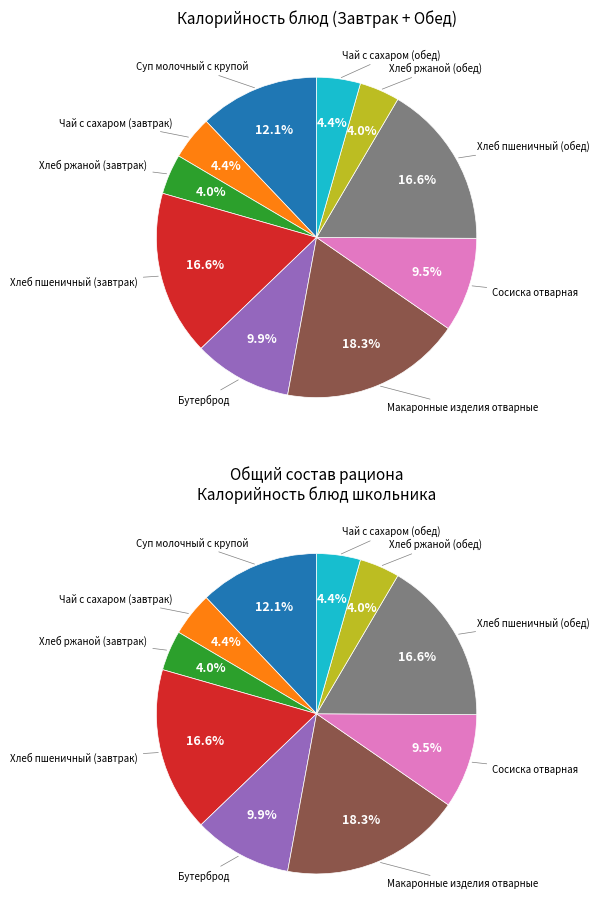

Which slice is the largest?

Макаронные изделия отварные